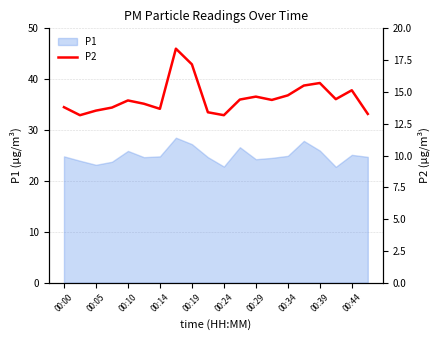

What is the highest value of the P1 series?

28.5